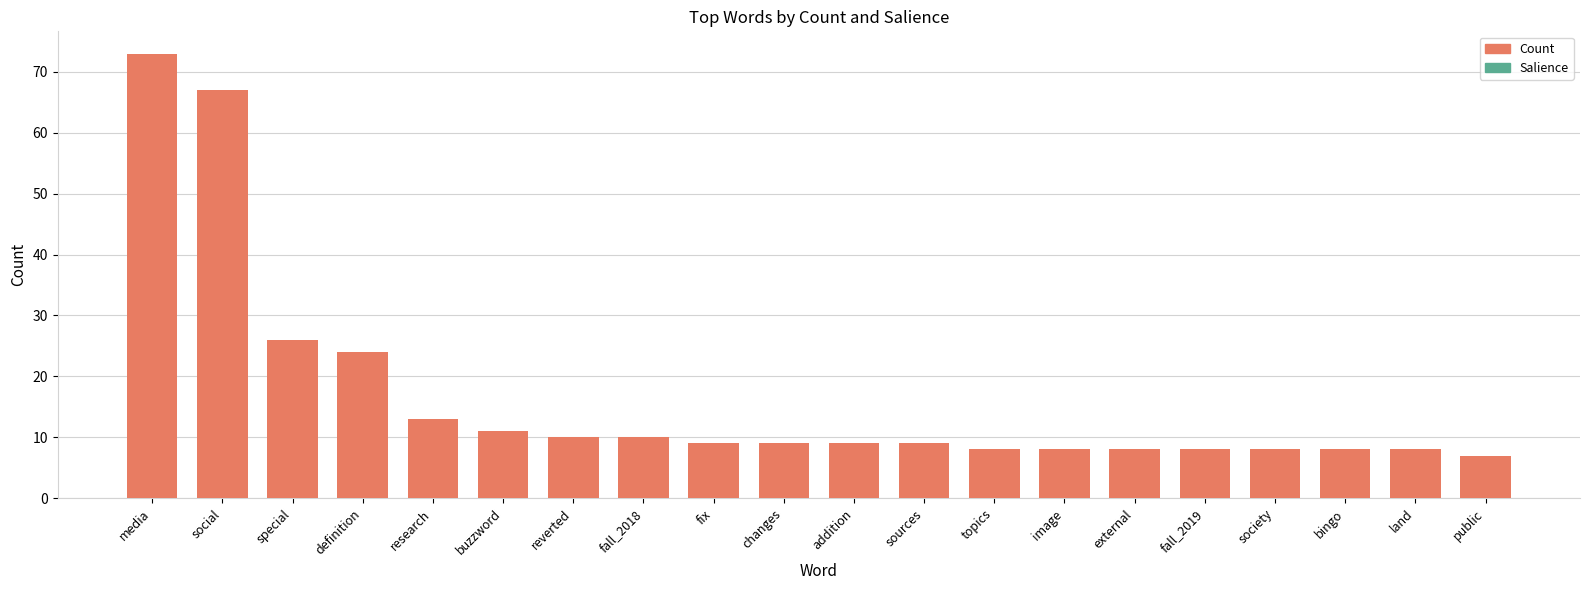

Which series changed the most between fall_2018 and public?

Count